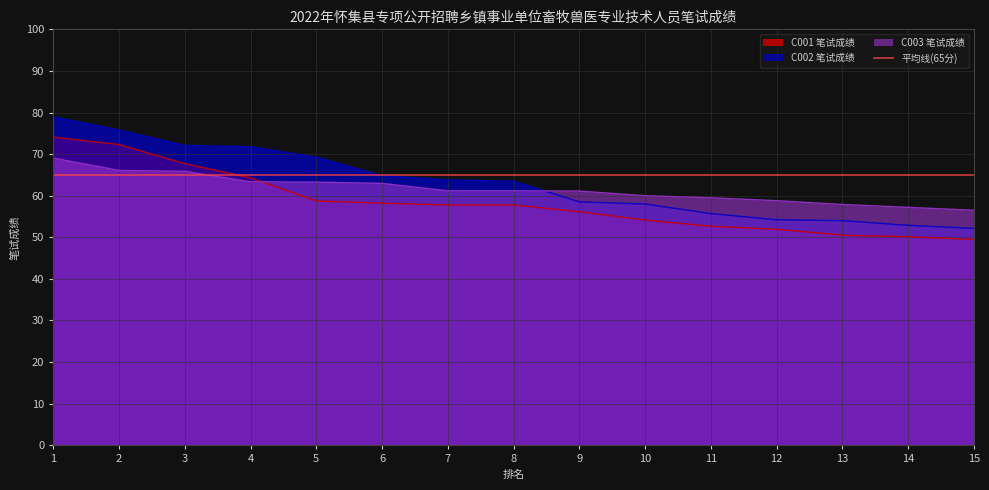

At which category is the sum across all series the highest?

1